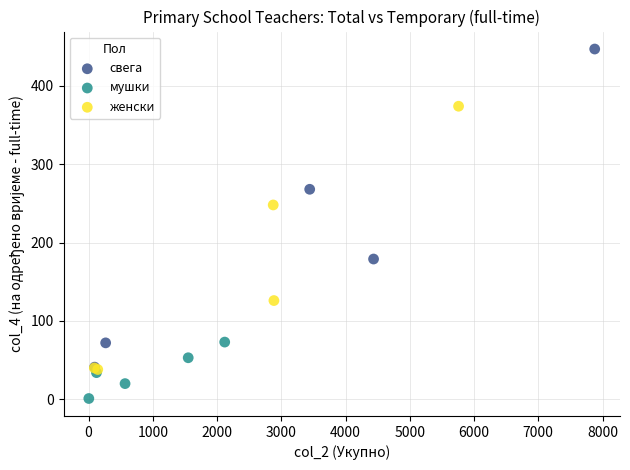

What are all the series names shown in the legend?

свега, мушки, женски